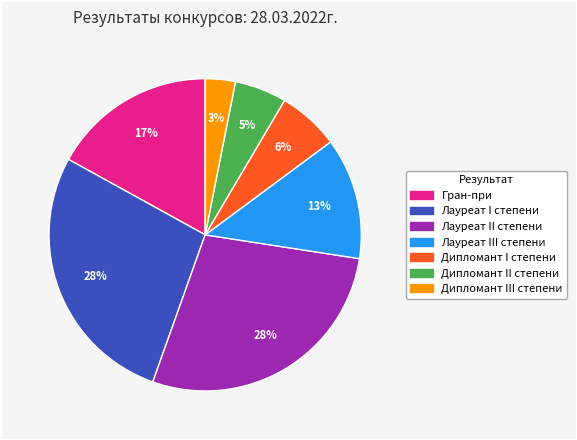

True or false: Лауреат II степени accounts for 41% of the total.

False